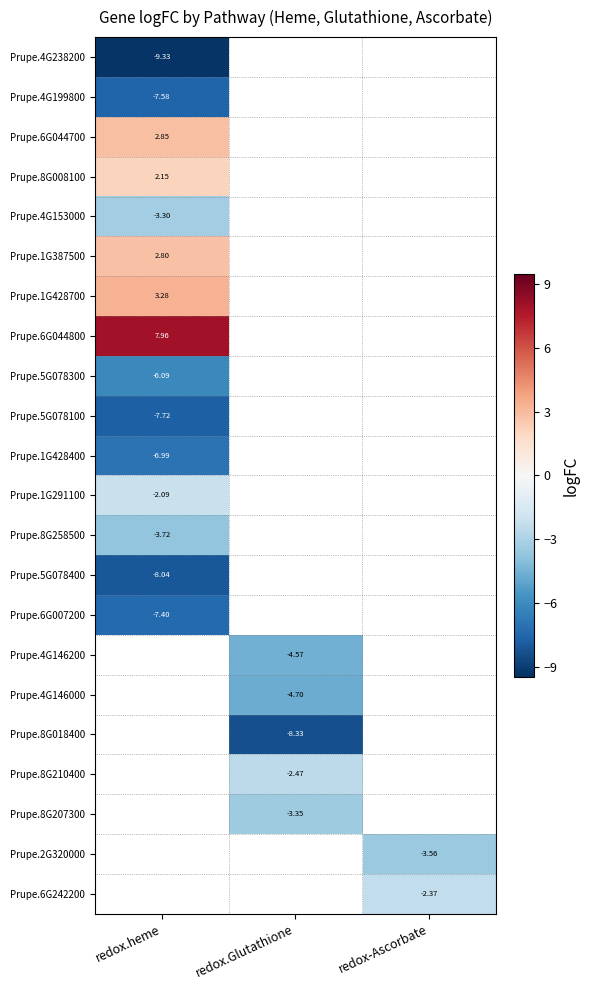

Count the number of data series in this chart.

22